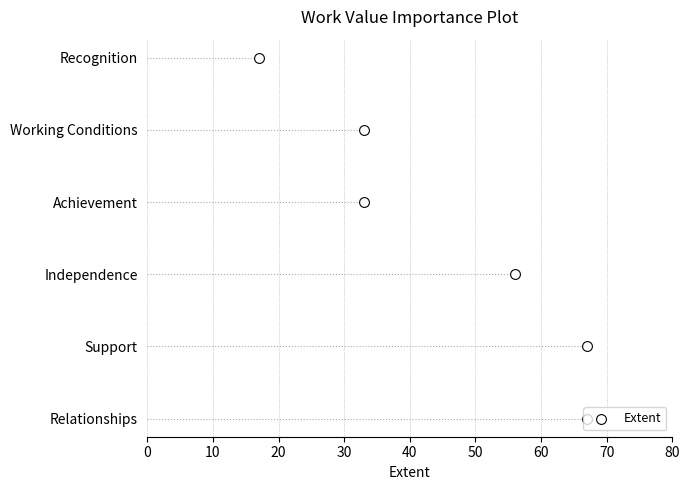

Approximately how many times larger is the value at 30 compared to 20?

1.3